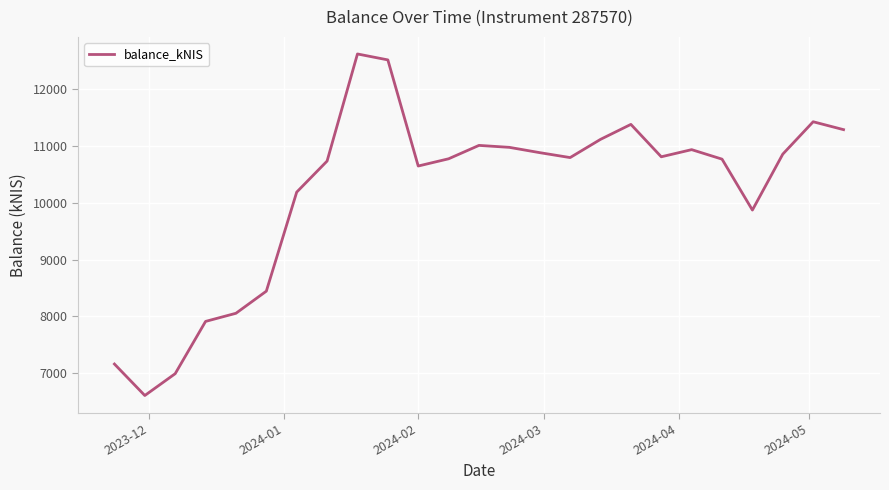

What is the difference between the maximum and minimum values?

6011.7